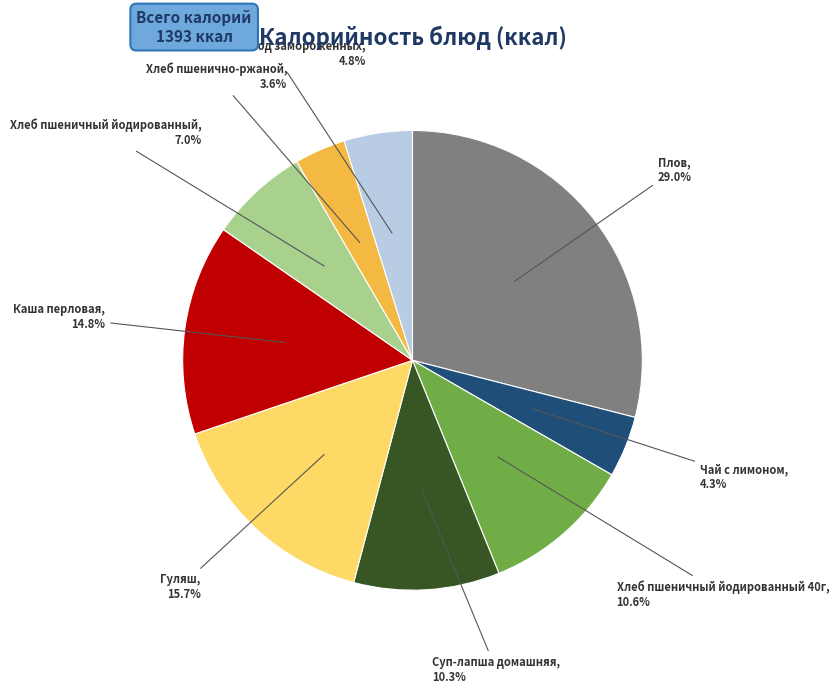

Does any single category account for the majority?

No